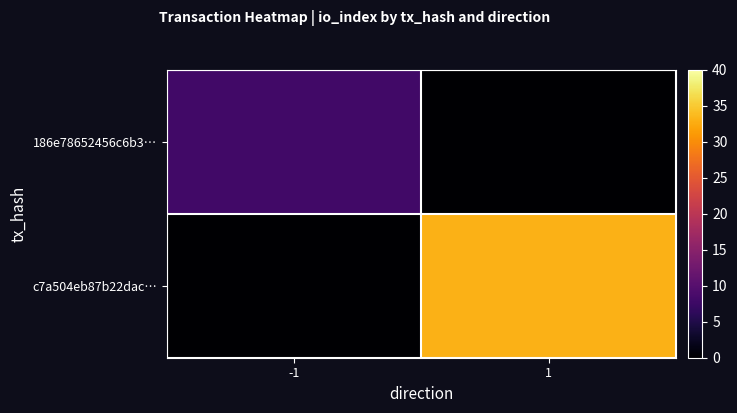

Where is c7a504eb87b22dac… nearest to the value 16?

-1